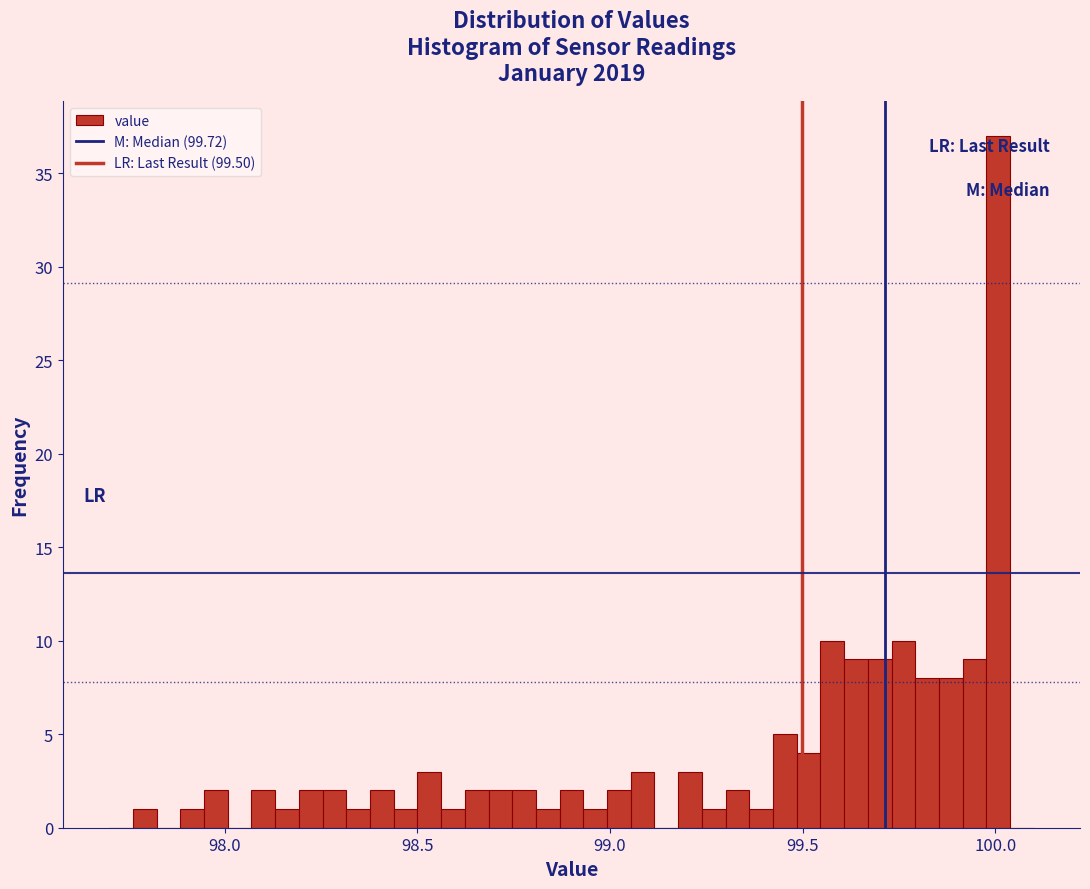

Around what value on the x-axis is the tallest bar? Give the approximate position of its centre, as read against the axis.

100.00